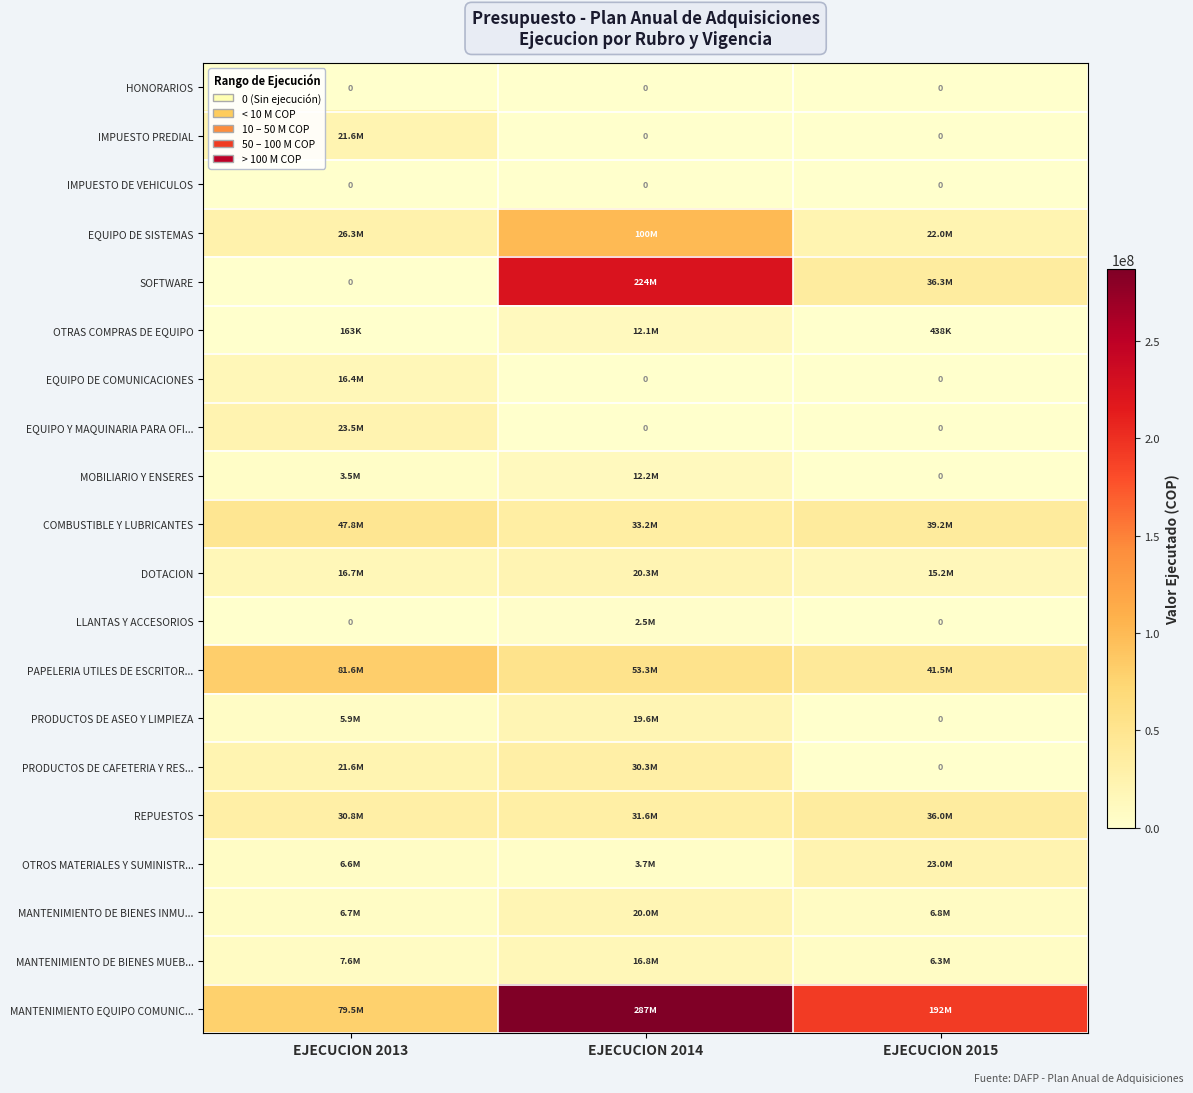

Is it true that HONORARIOS equals 0 at EJECUCION 2015?

True